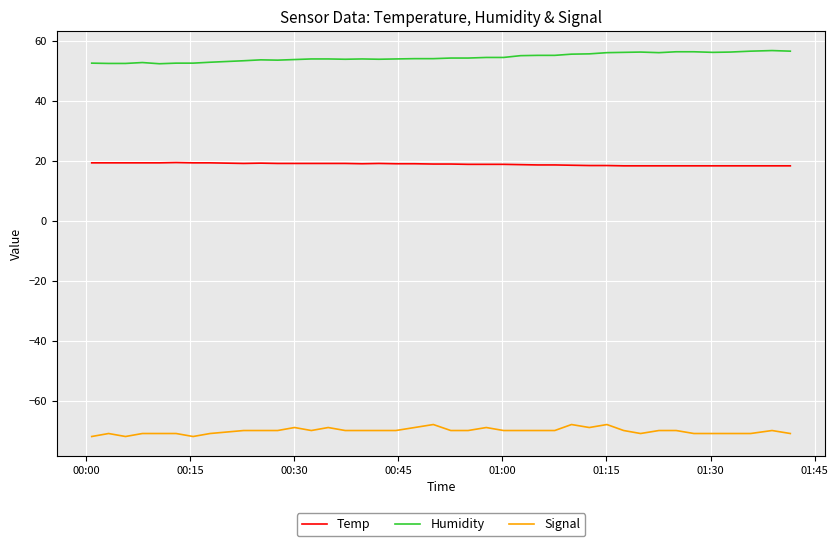

What is the difference between the maximum and minimum values in the Humidity series?

4.4